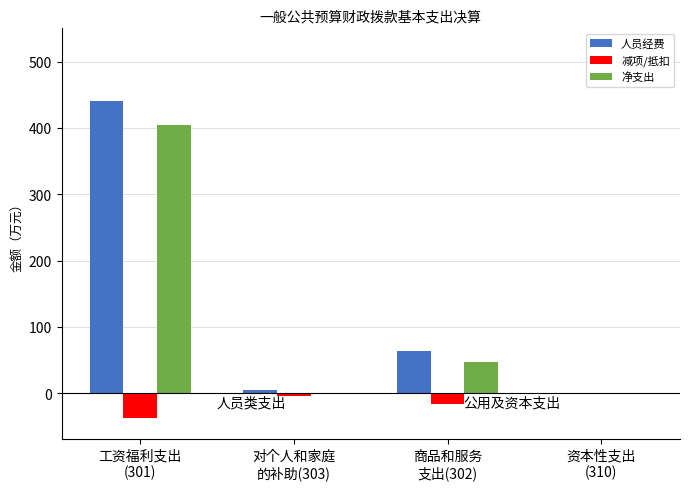

What is the difference between the 减项/抵扣 values at 对个人和家庭
的补助(303) and 工资福利支出
(301)?

32.6